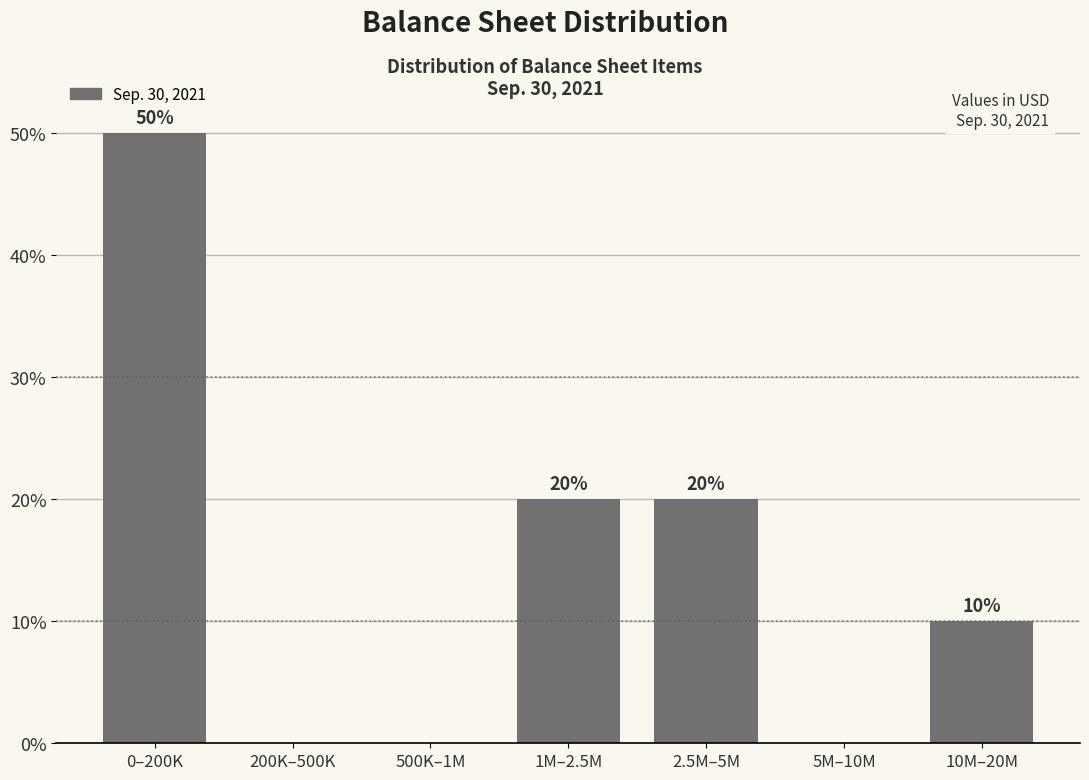

Reading left to right, transcribe all the data shown in this chart.

0–200K=50	200K–500K=0	500K–1M=0	1M–2.5M=20	2.5M–5M=20	5M–10M=0	10M–20M=10